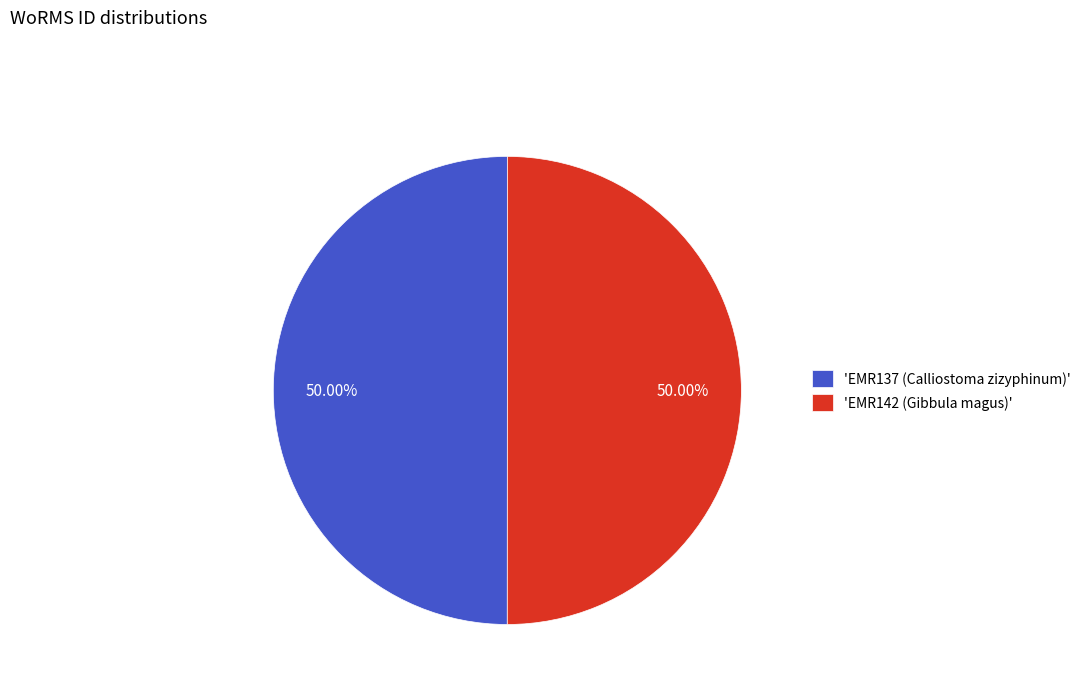

How many segments does this pie chart have?

2